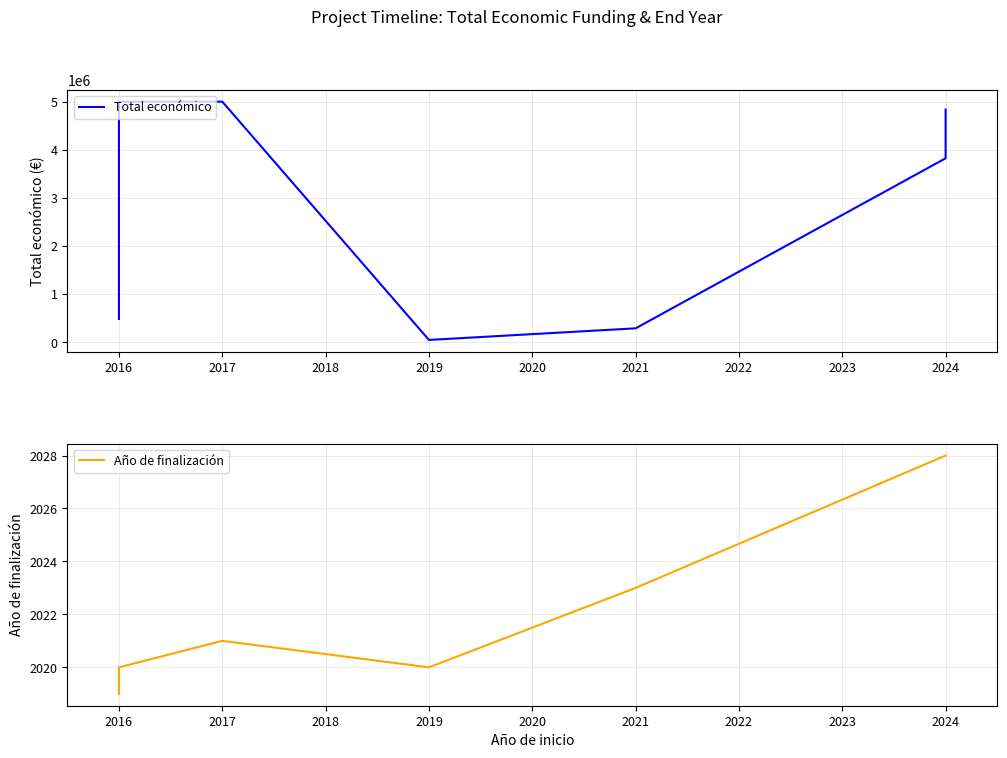

True or false: Total económico and Año de finalización intersect in this chart.

False